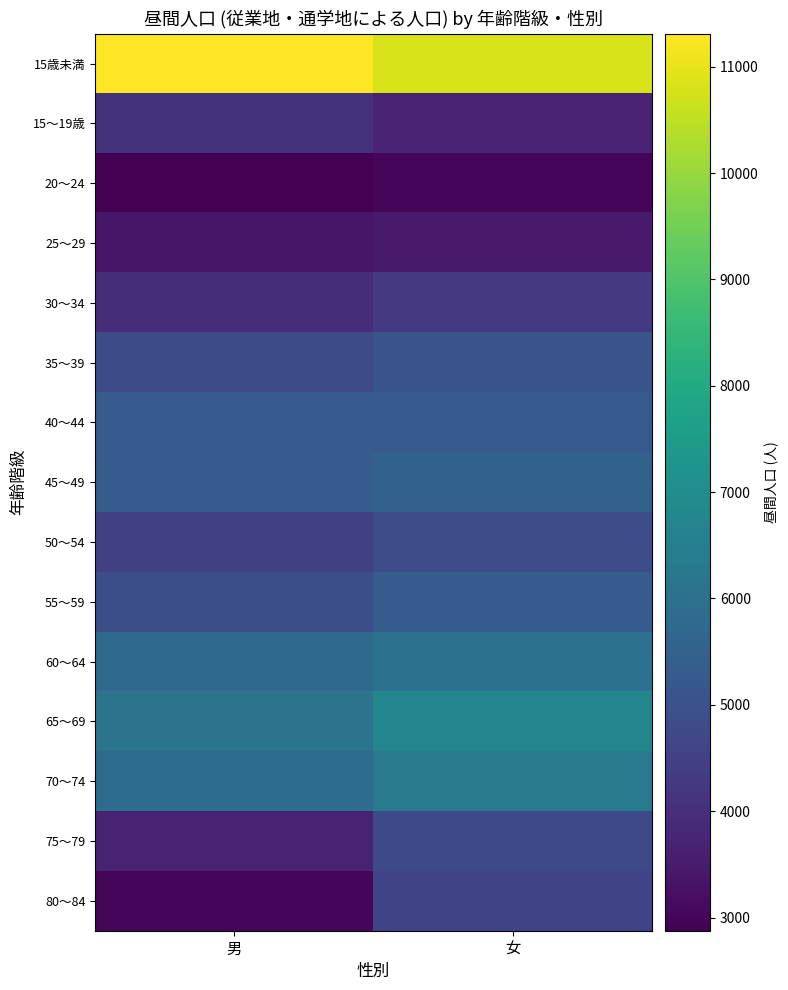

Reading left to right, list all the values displayed in this chart.

15歳未満: 男=11311	女=10813
15～19歳: 男=4101	女=3676
20～24: 男=2876	女=2997
25～29: 男=3395	女=3472
30～34: 男=3975	女=4285
35～39: 男=4829	女=5072
40～44: 男=5309	女=5267
45～49: 男=5331	女=5487
50～54: 男=4474	女=4856
55～59: 男=4906	女=5344
60～64: 男=5794	女=6036
65～69: 男=6116	女=6743
70～74: 男=5865	女=6395
75～79: 男=3686	女=4744
80～84: 男=3007	女=4582